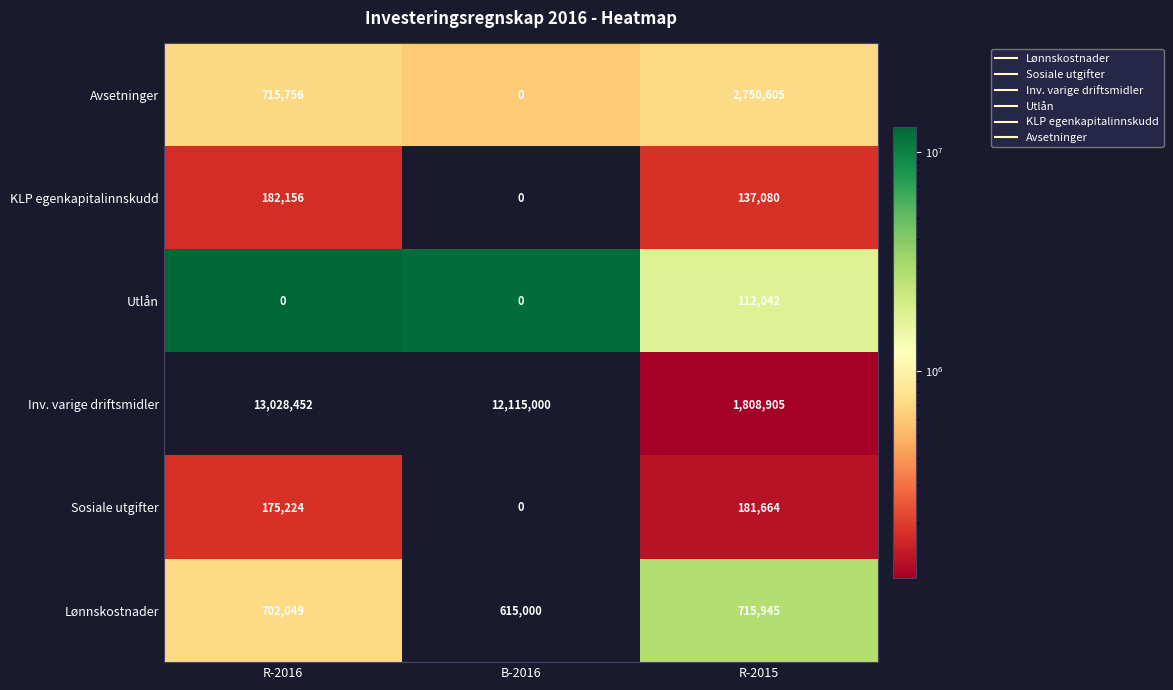

List the series in order of their peak value, highest first.

Inv. varige driftsmidler, Avsetninger, Lønnskostnader, KLP egenkapitalinnskudd, Sosiale utgifter, Utlån